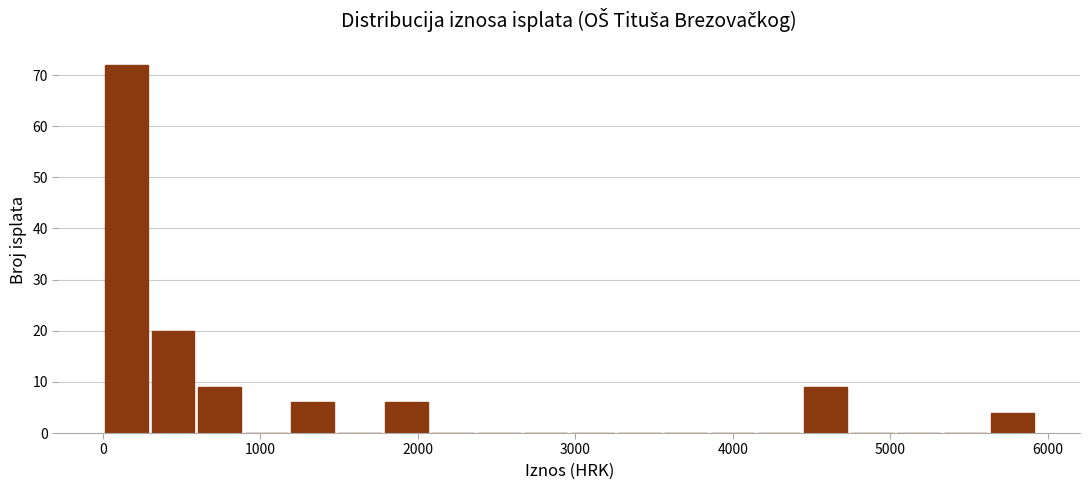

Read against the x-axis, roughly where is the centre of the tallest bar?

200